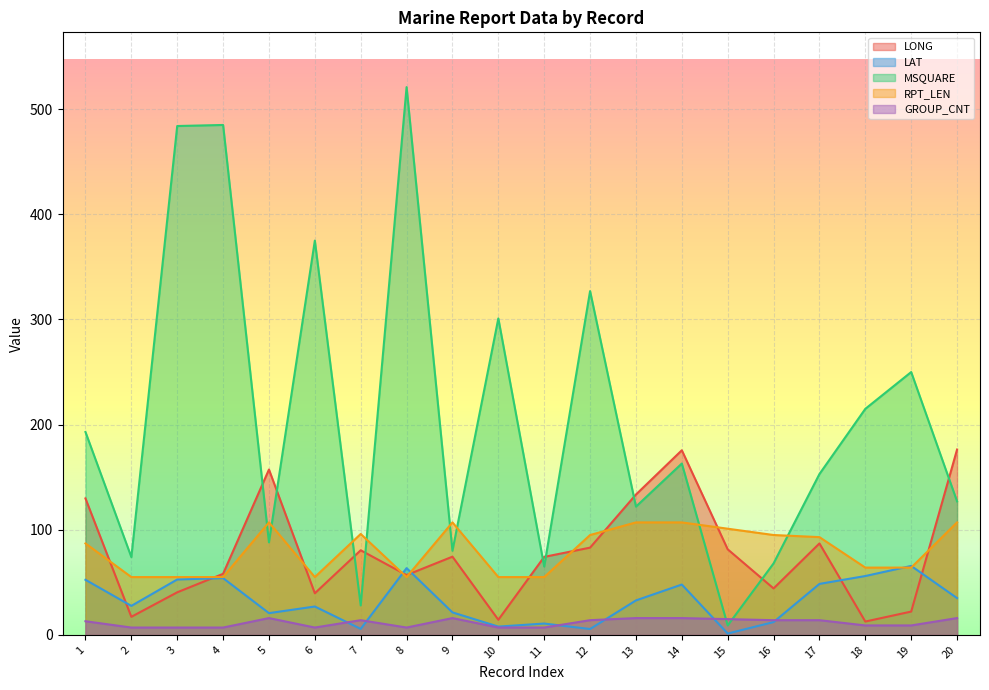

What is the value of the MSQUARE point at the 7th from the left?

28.0